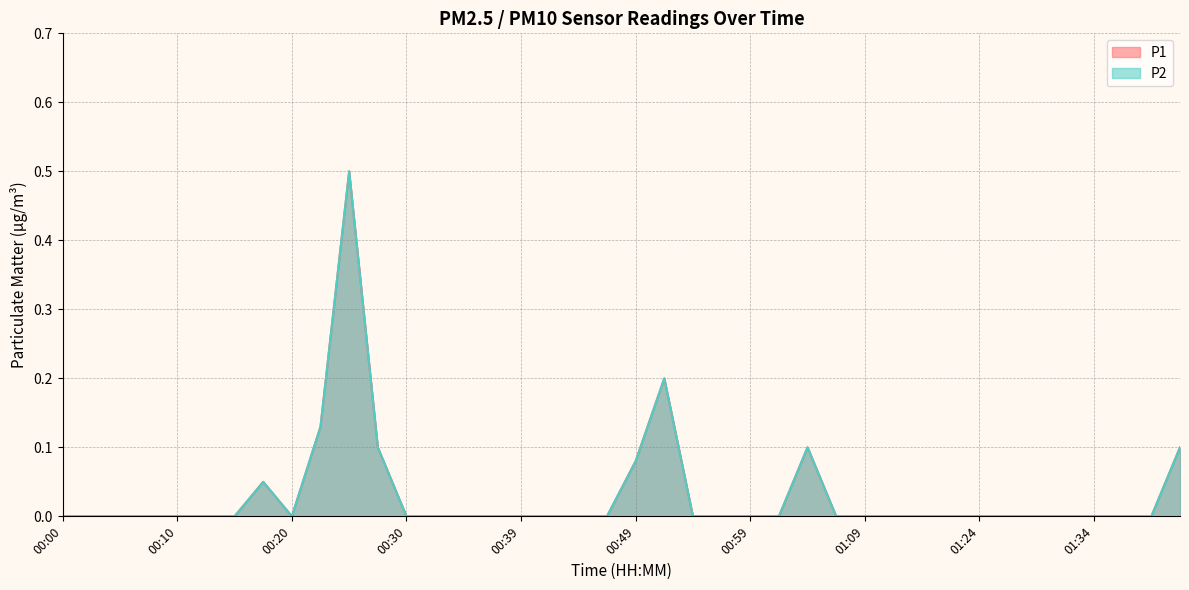

What is the total value across all series at 00:22?

0.3